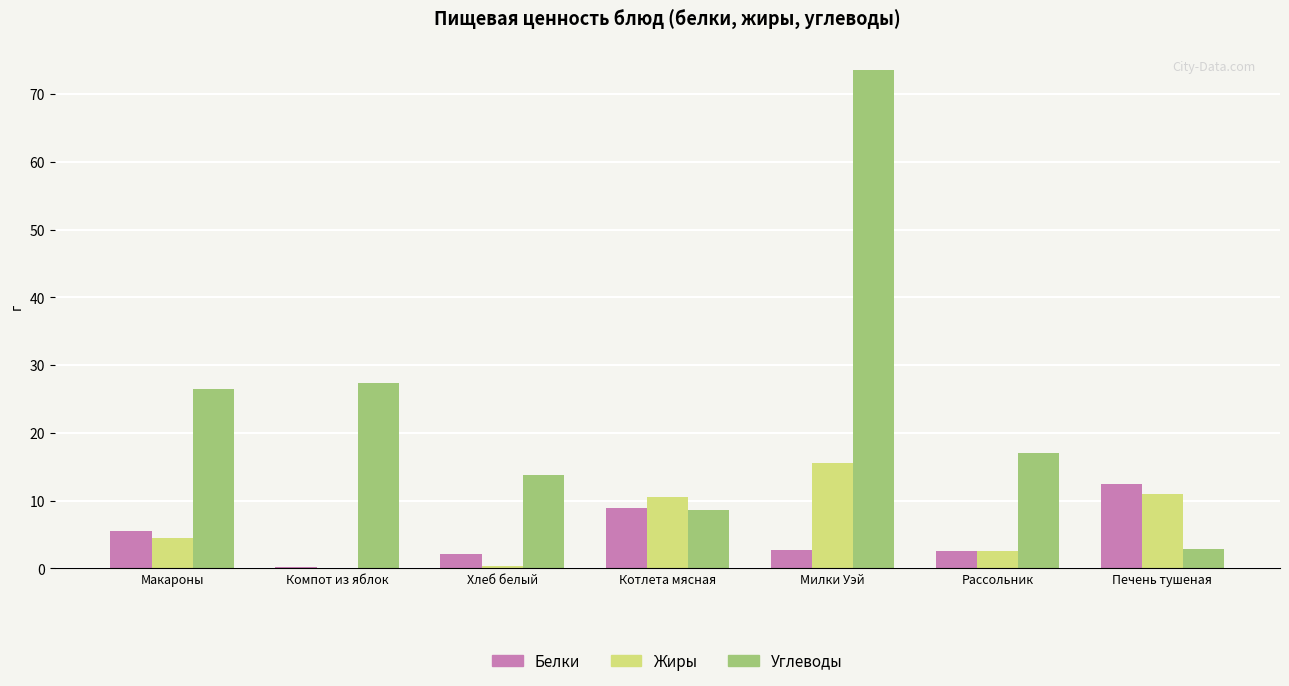

Where is Жиры nearest to the value 7?

Макароны